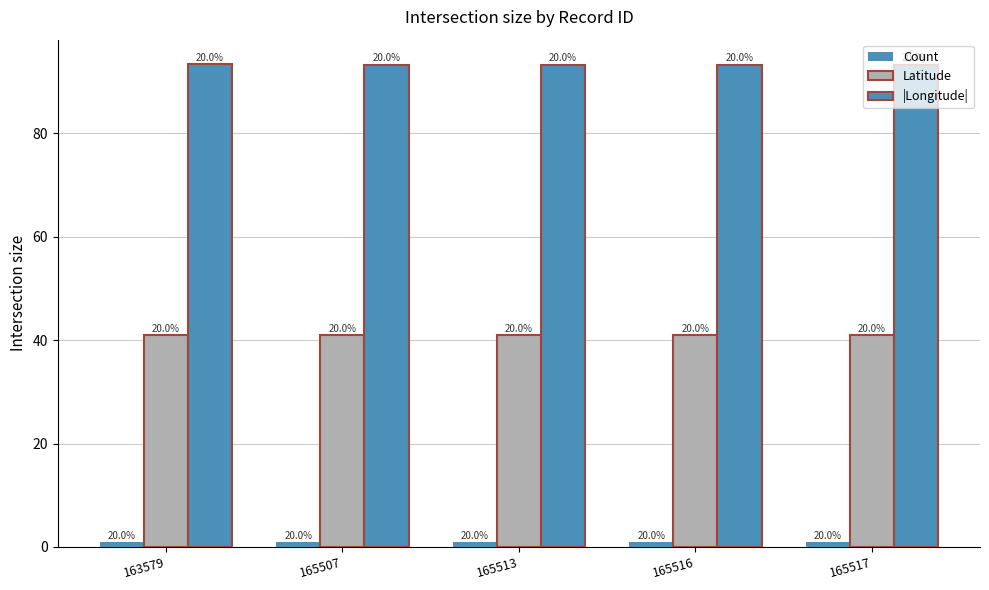

List the series in order of their overall mean, highest first.

|Longitude|, Latitude, Count